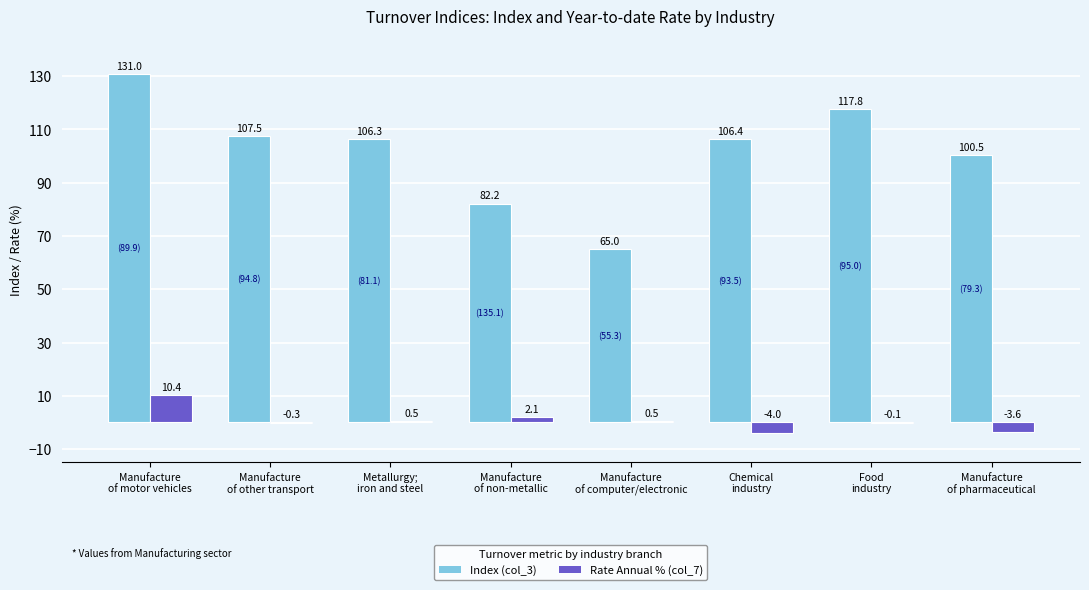

Which series changed the most between Manufacture
of non-metallic and Food
industry?

Index (col_3)